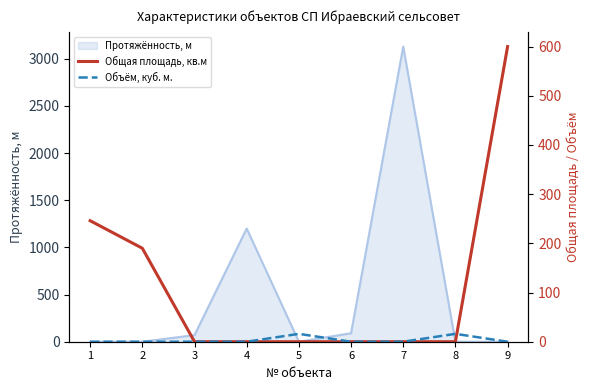

How many intersections are there between Объём, куб. м. and Общая площадь, кв.м?

1